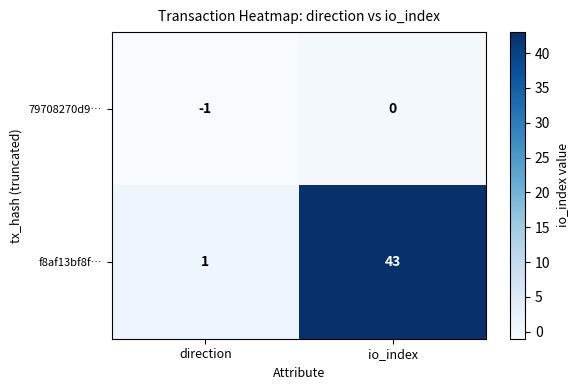

Reading left to right, what are all the values shown in this chart?

79708270d9…: direction=-1	io_index=0
f8af13bf8f…: direction=1	io_index=43